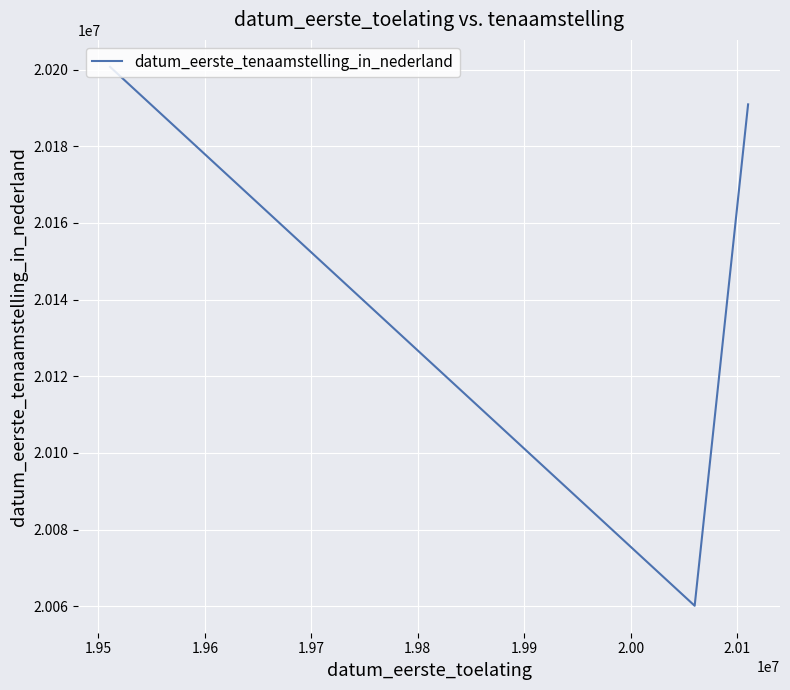

What is the greatest value displayed?

20200711